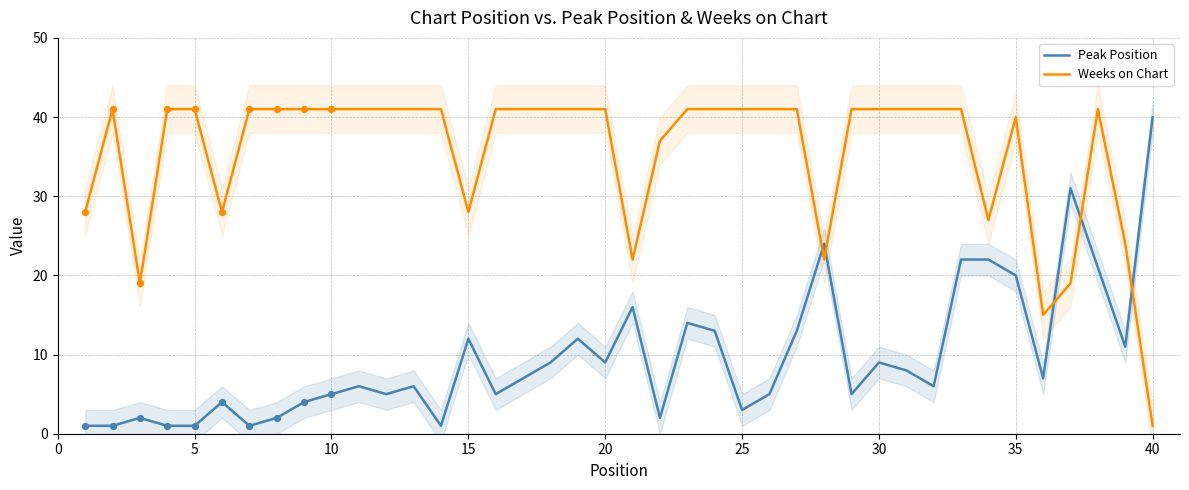

The value of Peak Position at 40 is 64. True or false?

False